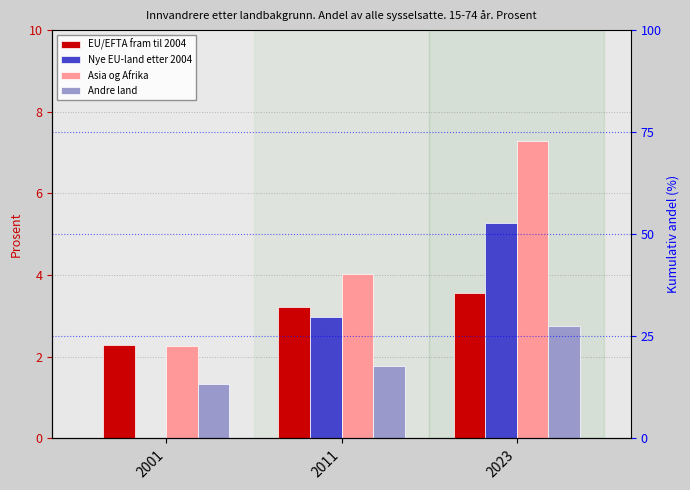

How many series are shown in this chart?

4